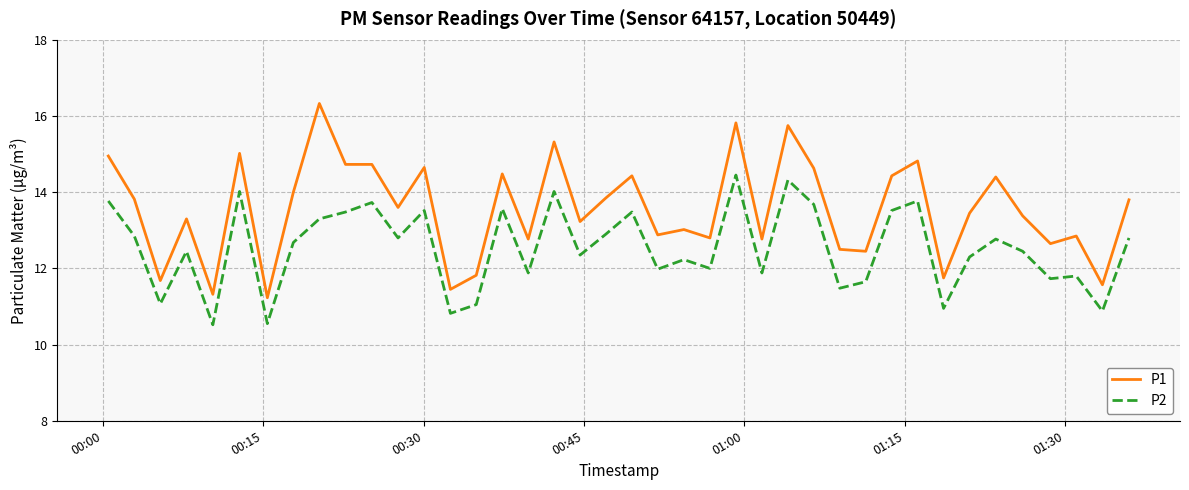

List the series in order of their peak value, lowest first.

P2, P1